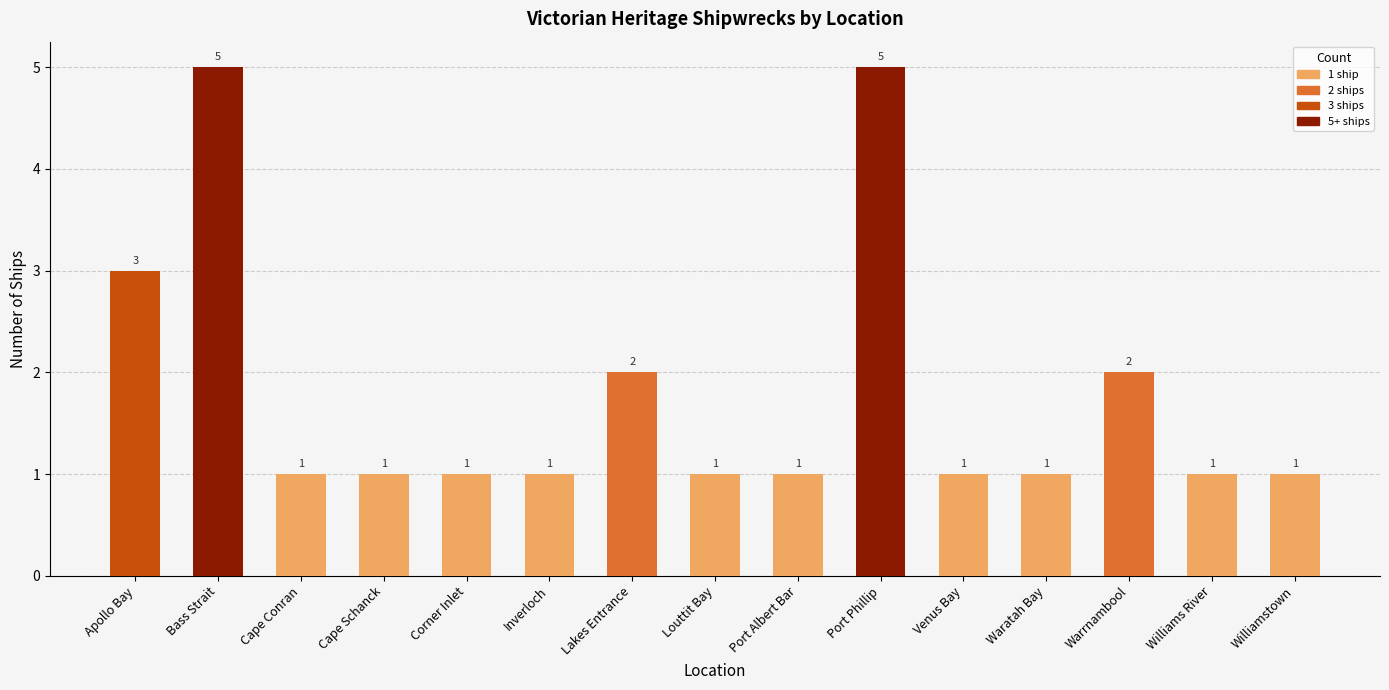

What position from the left is Warrnambool?

13